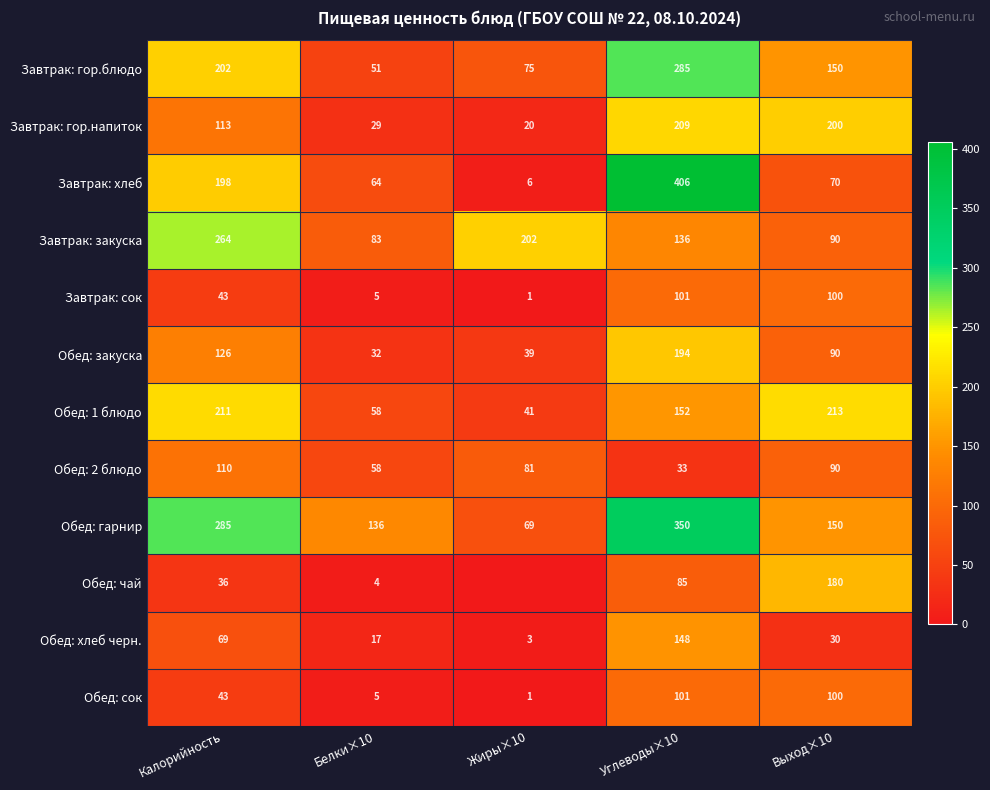

What is the difference between the maximum and minimum values in the Обед: гарнир series?

281